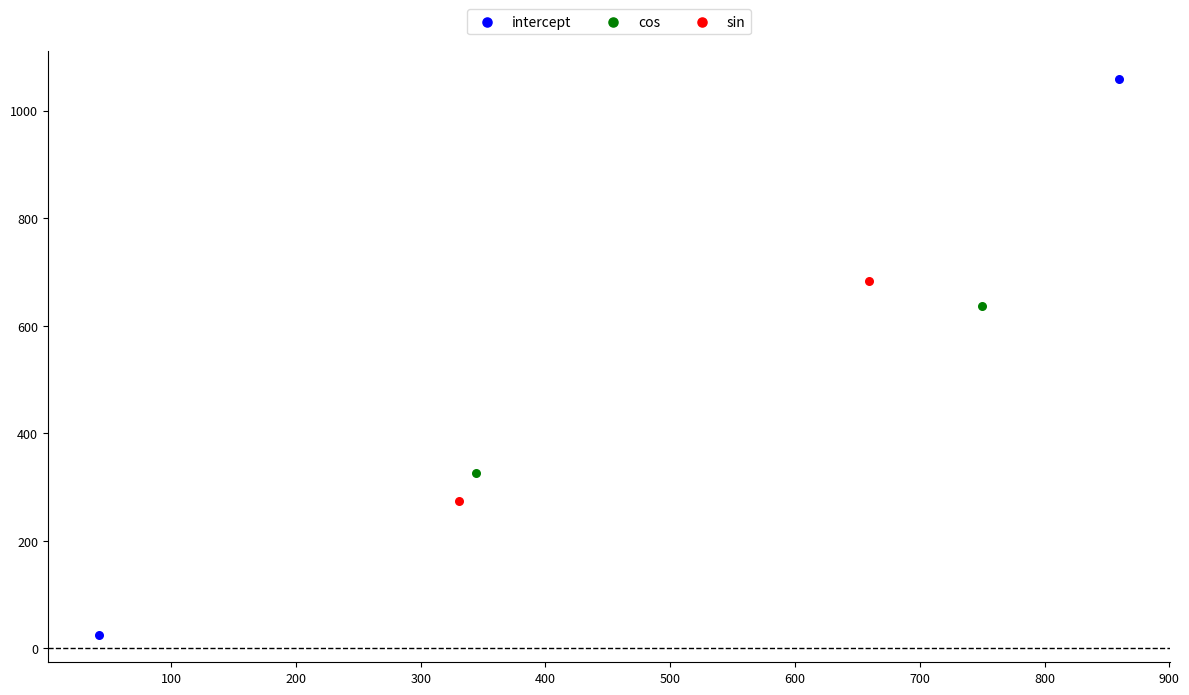

What are all the series names shown in the legend?

intercept, cos, sin